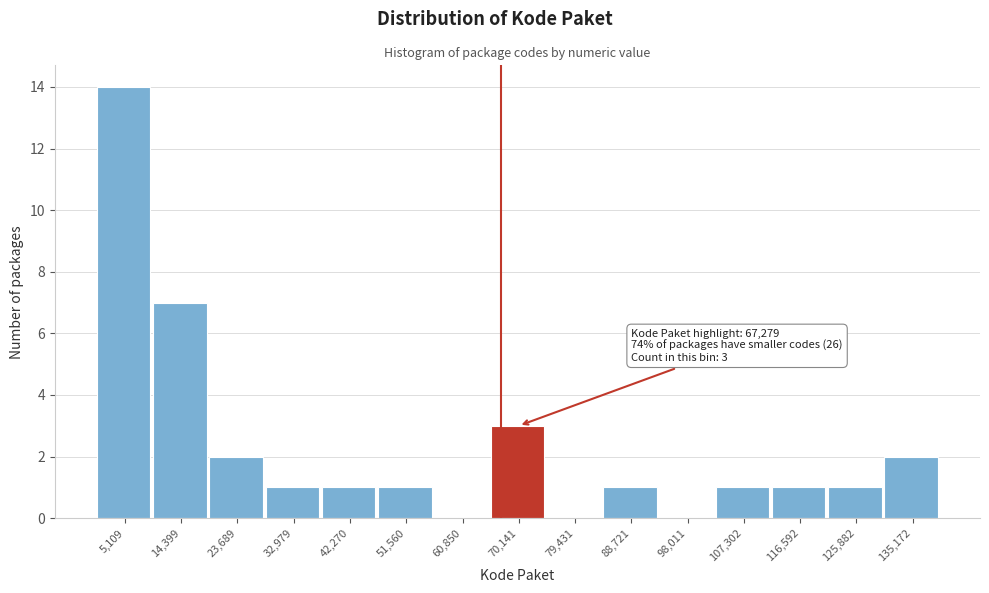

Which range on the x-axis has the tallest bar?

0 to 10000